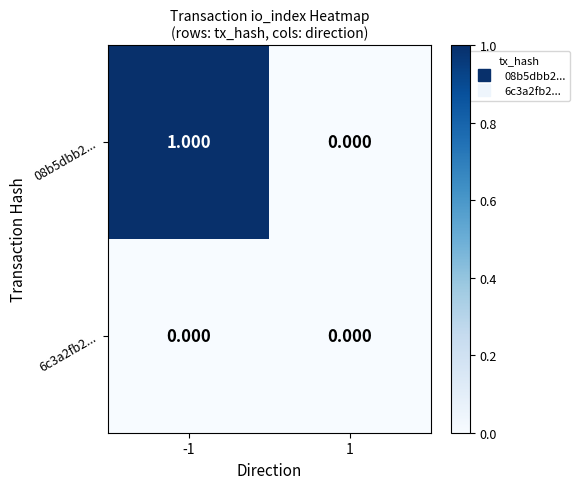

Which series has the largest total across all categories?

08b5dbb2...